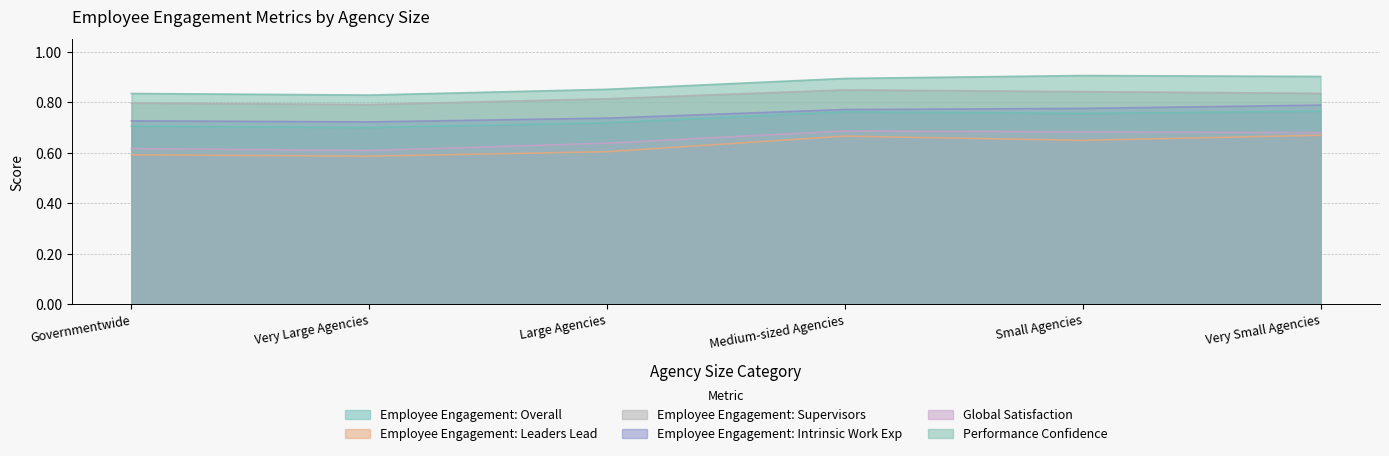

What is the label of the 2nd point from the left?

Very Large Agencies